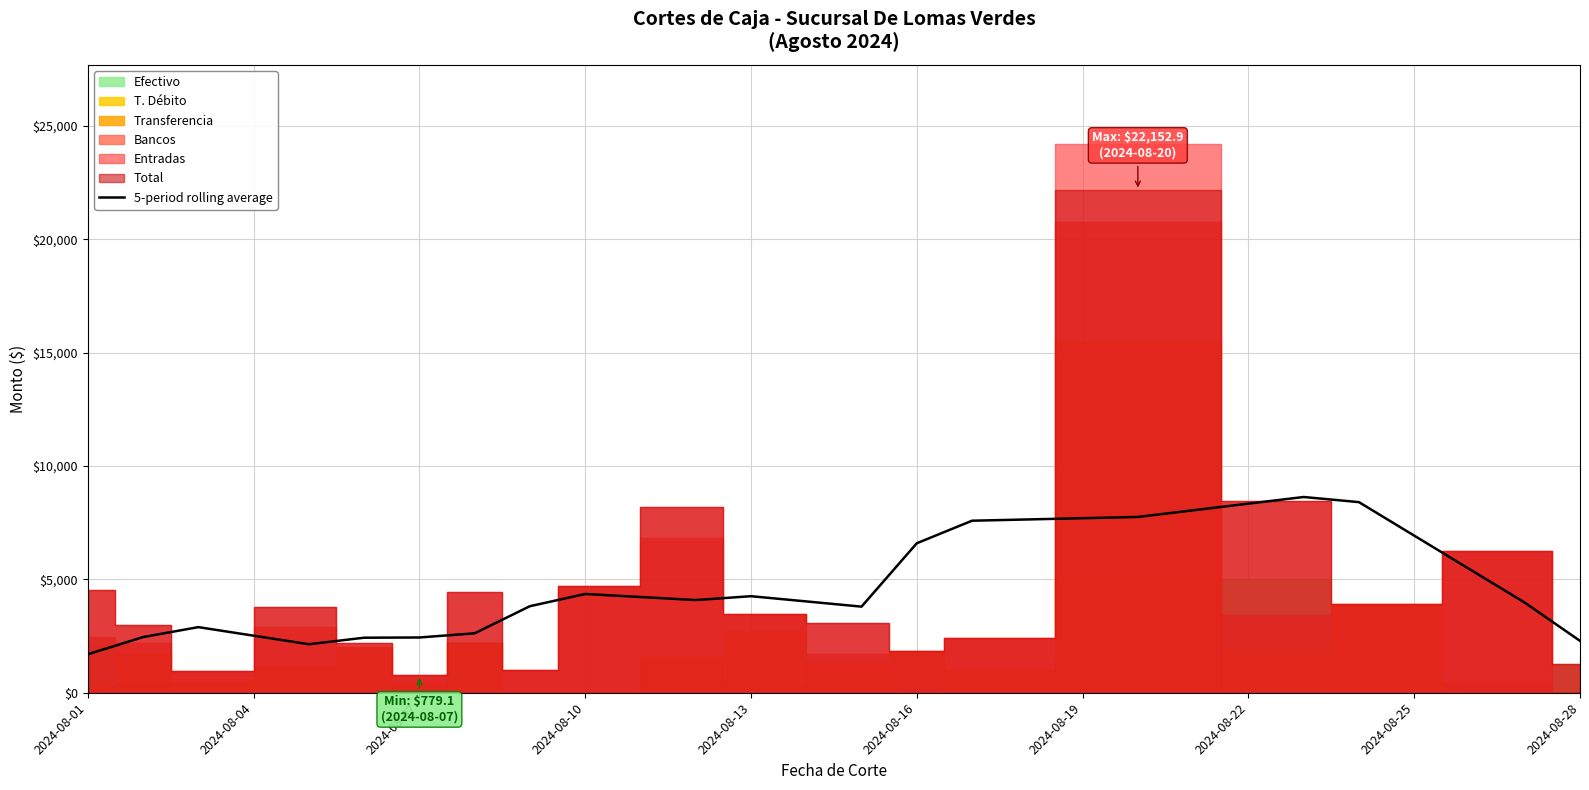

What is the average value?

4327.4